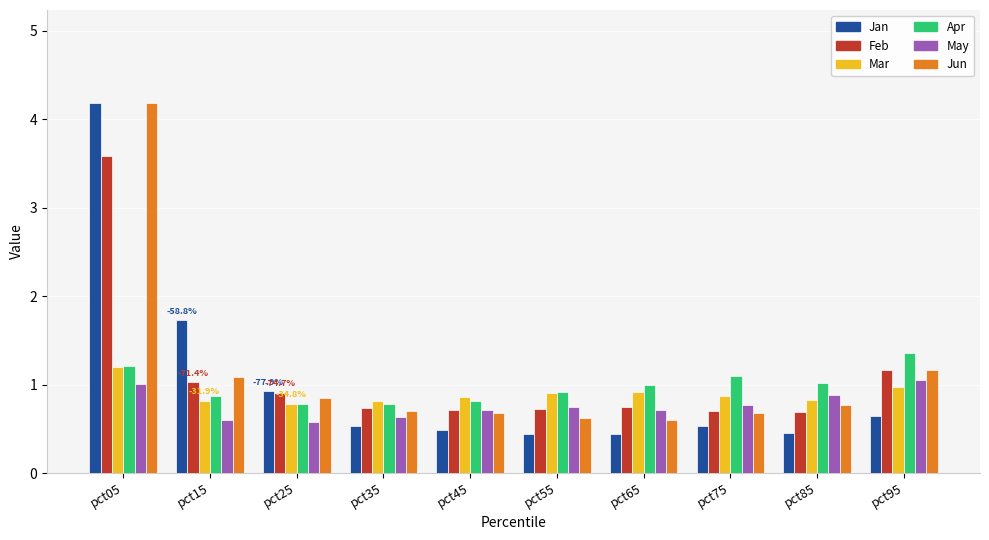

At which label is Feb closest to 2?

pct95